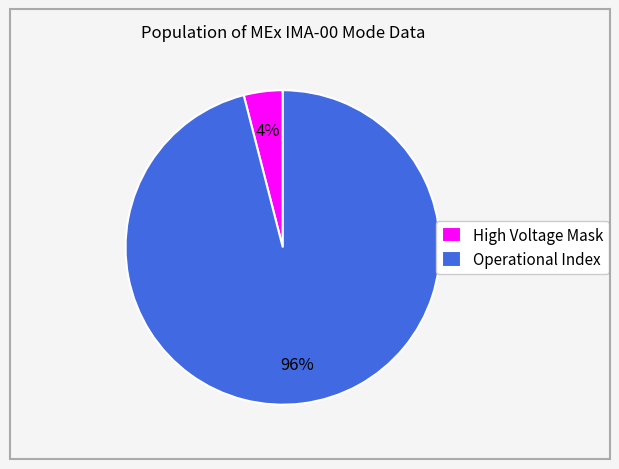

Rank the categories by value from lowest to highest.

High Voltage Mask, Operational Index